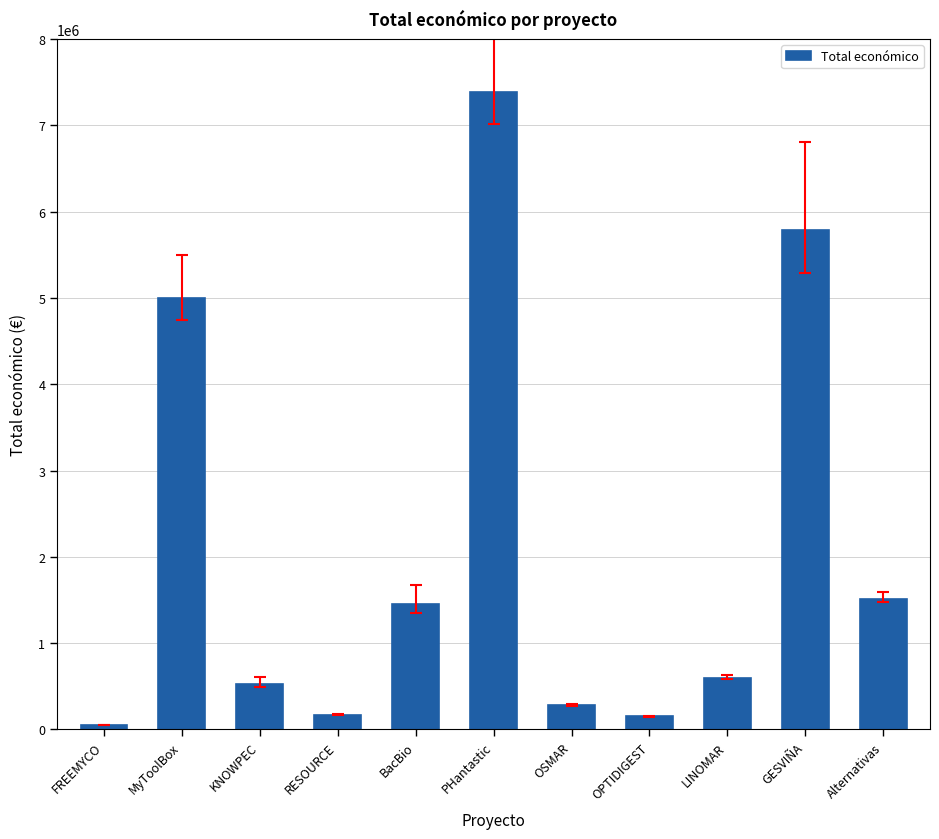

How many bars are there in total?

11